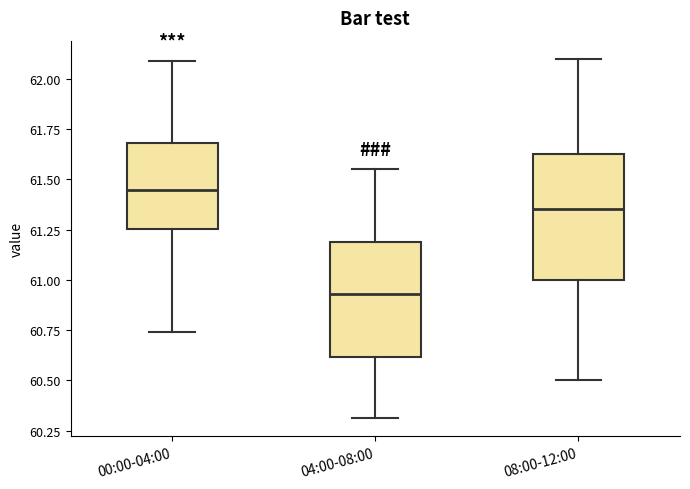

Where does the median line of the box for 08:00-12:00 sit on the y-axis? The values are not printed on the chart, so give them approximately, as read against the axis.

61.35